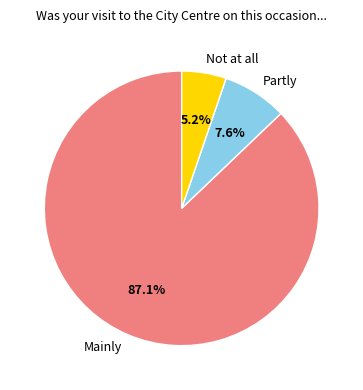

Rank the categories by value from lowest to highest.

Not at all, Partly, Mainly